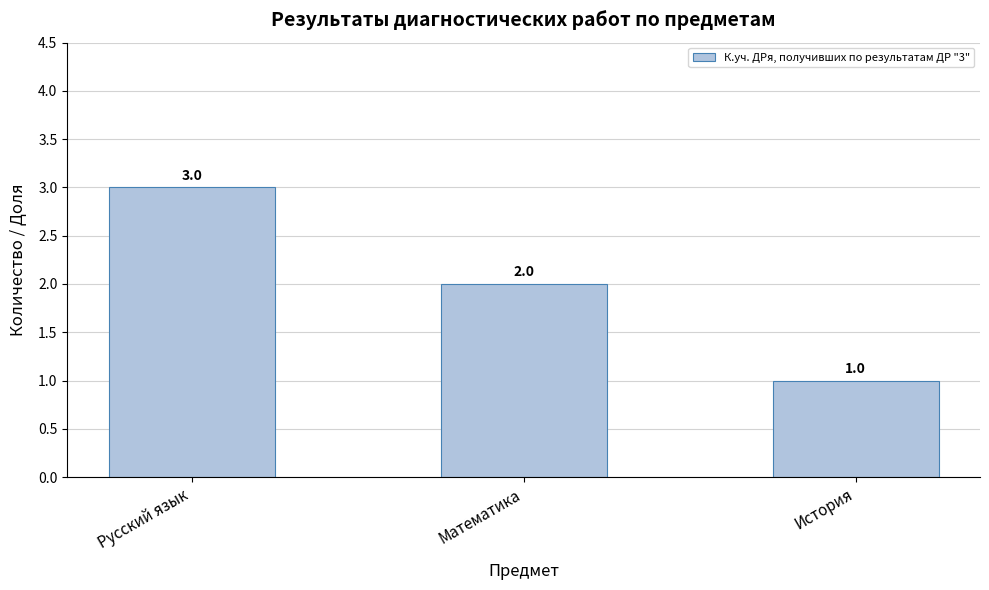

Where is the data nearest to the value 2?

Математика